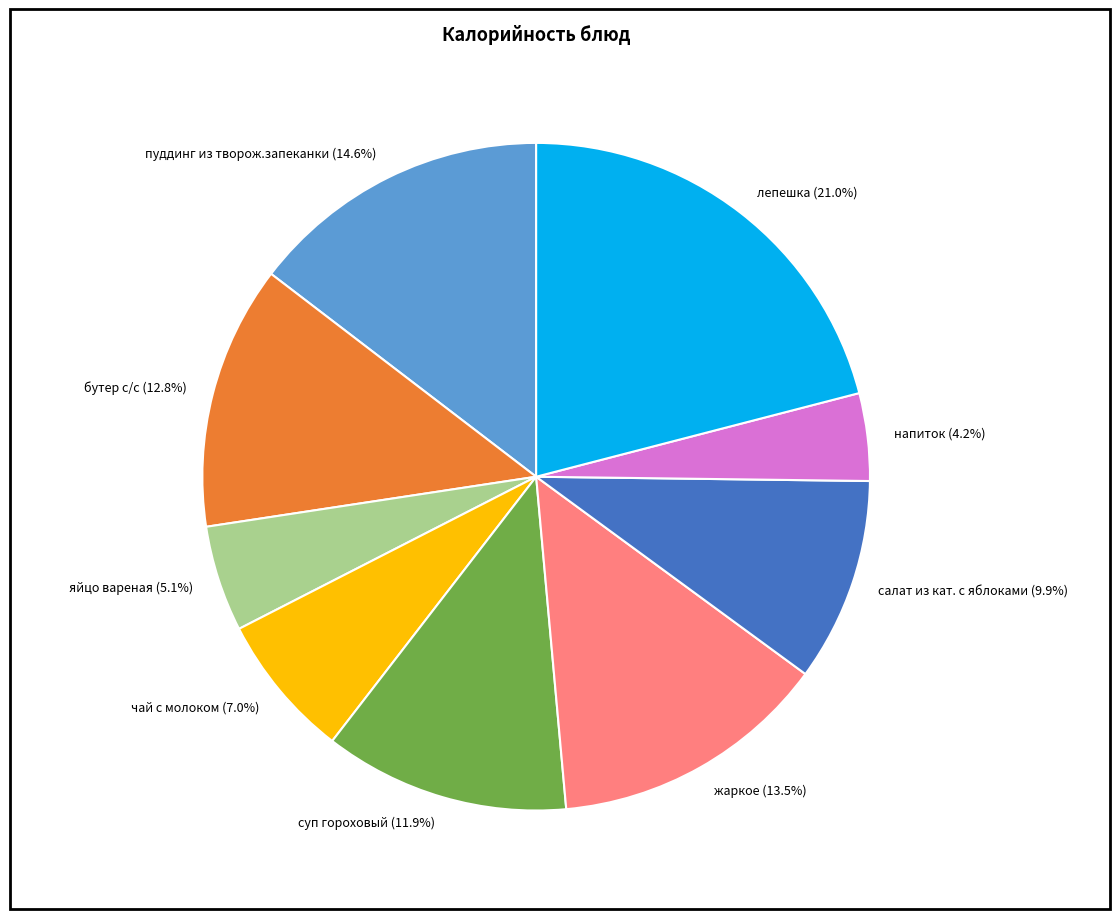

Count the number of slices in the pie.

9